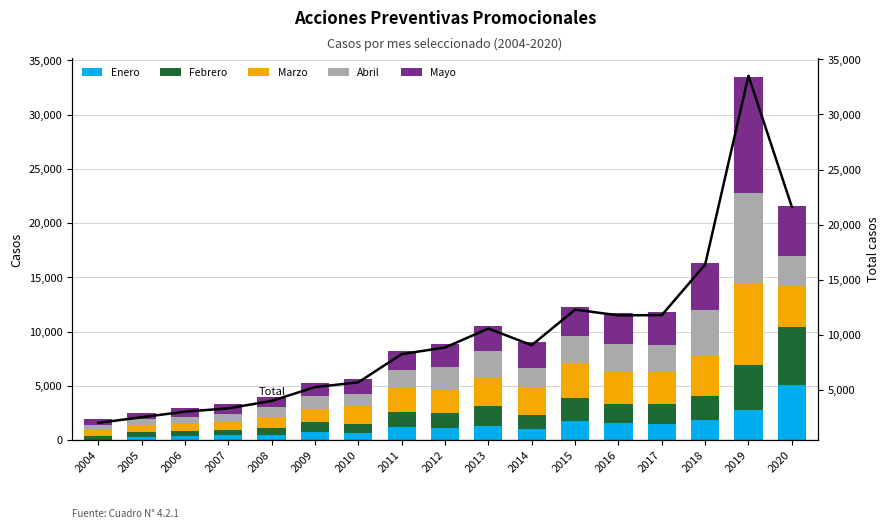

The value of Abril at 2010 is 1132. True or false?

True